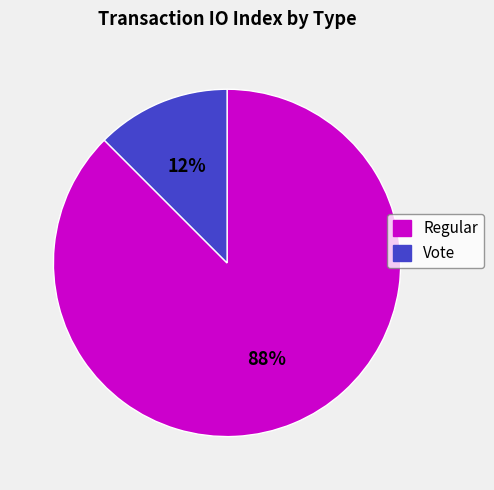

Count the number of slices in the pie.

2